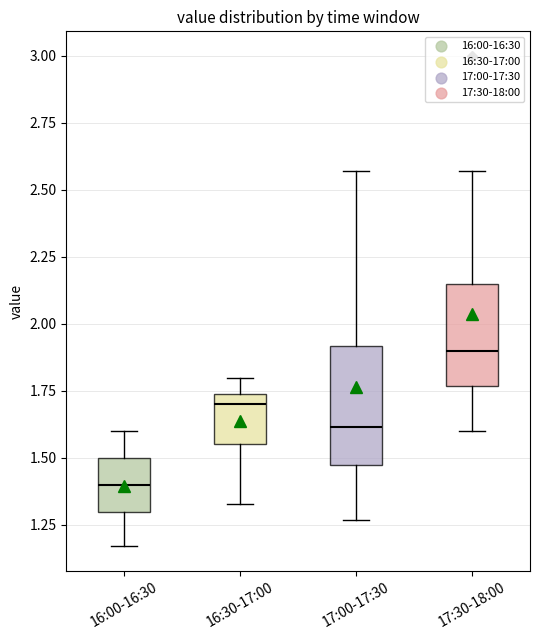

Which box has the highest median line?

17:30-18:00